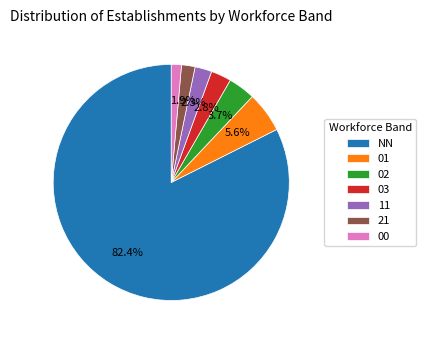

Is there any slice that represents more than half of the pie?

Yes